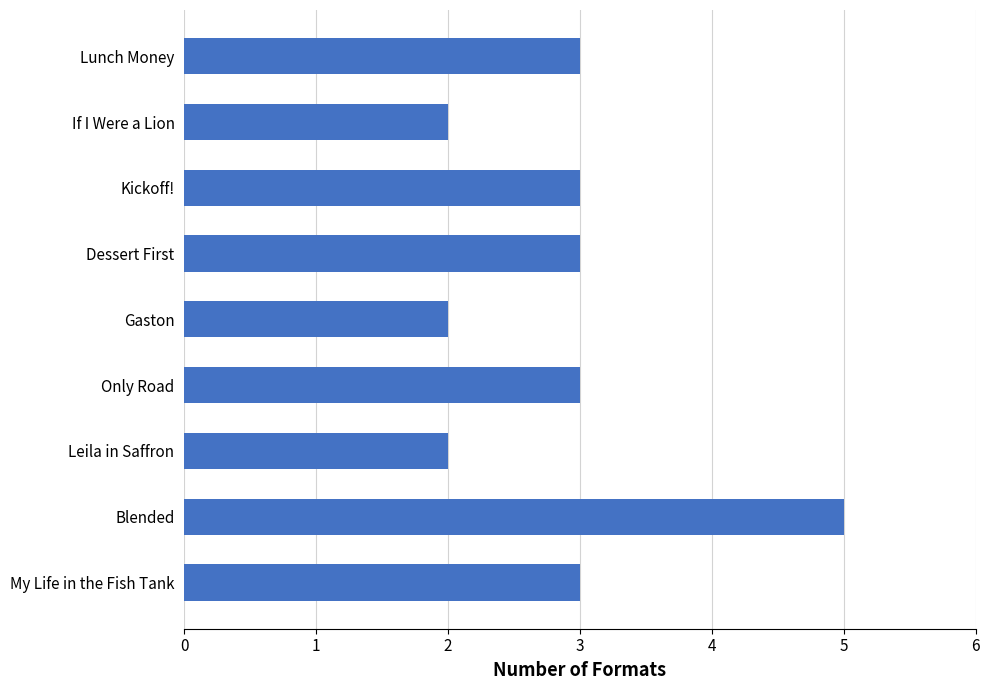

The chart shows a value of 2 at Gaston. True or false?

True